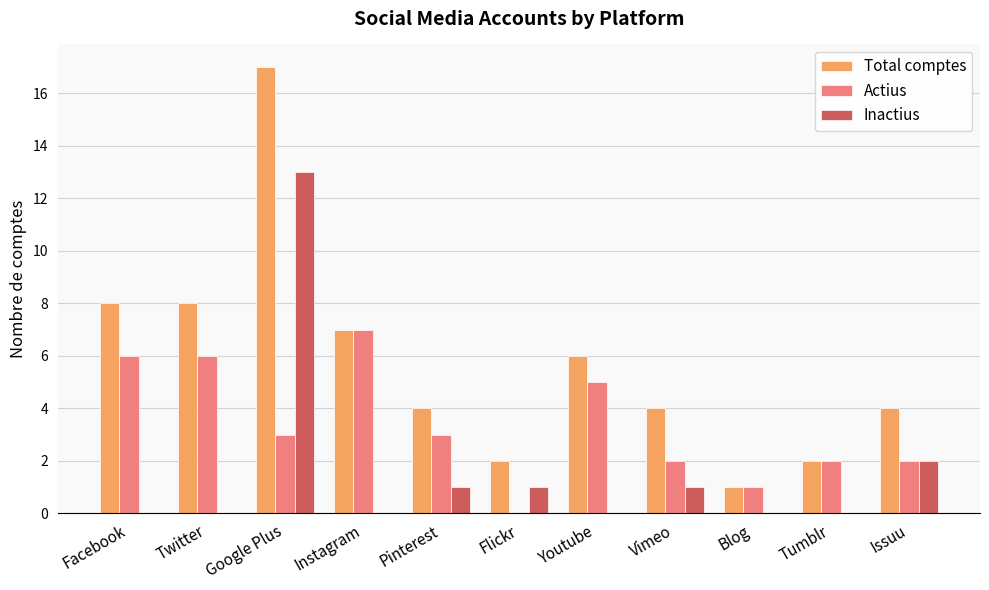

Are the bars grouped side by side (vs. stacked)?

Yes